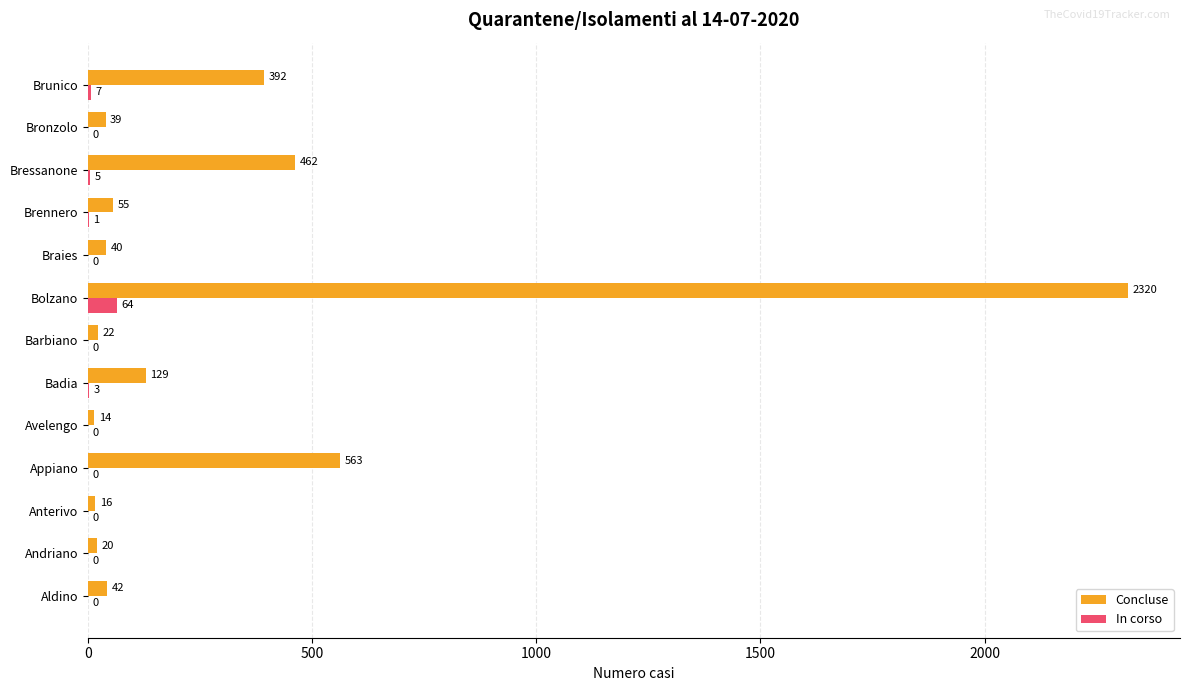

Read the Concluse value at Badia, to the nearest 100.

100